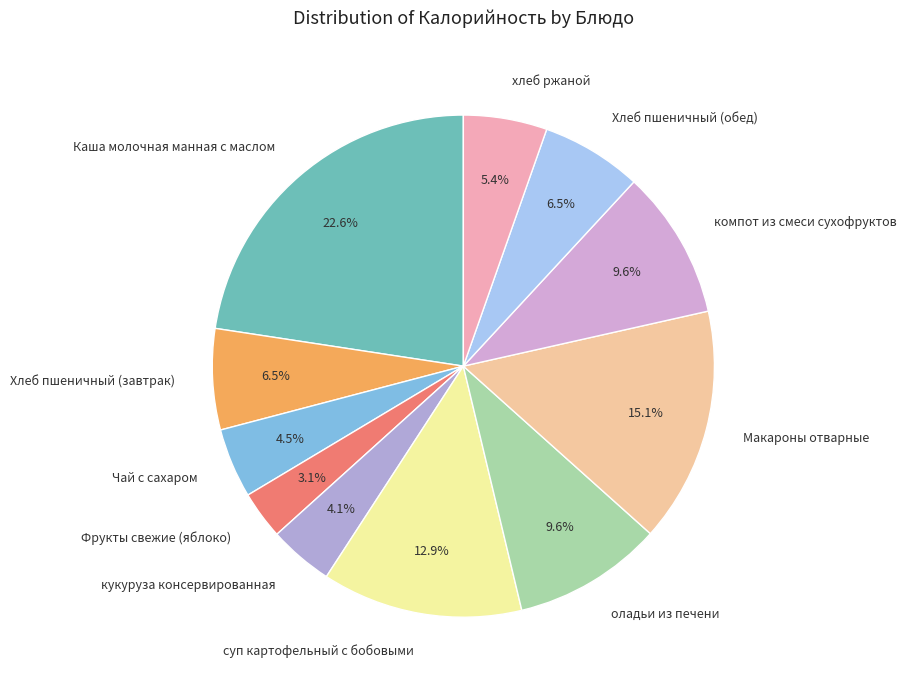

To the nearest percent, what is the average slice percentage?

9%